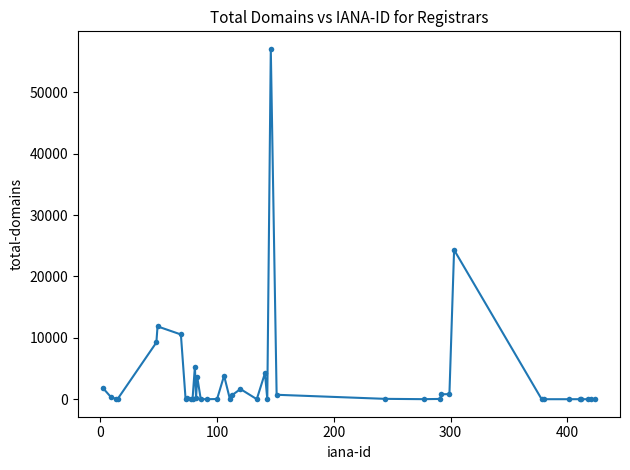

What is the average value?

3446